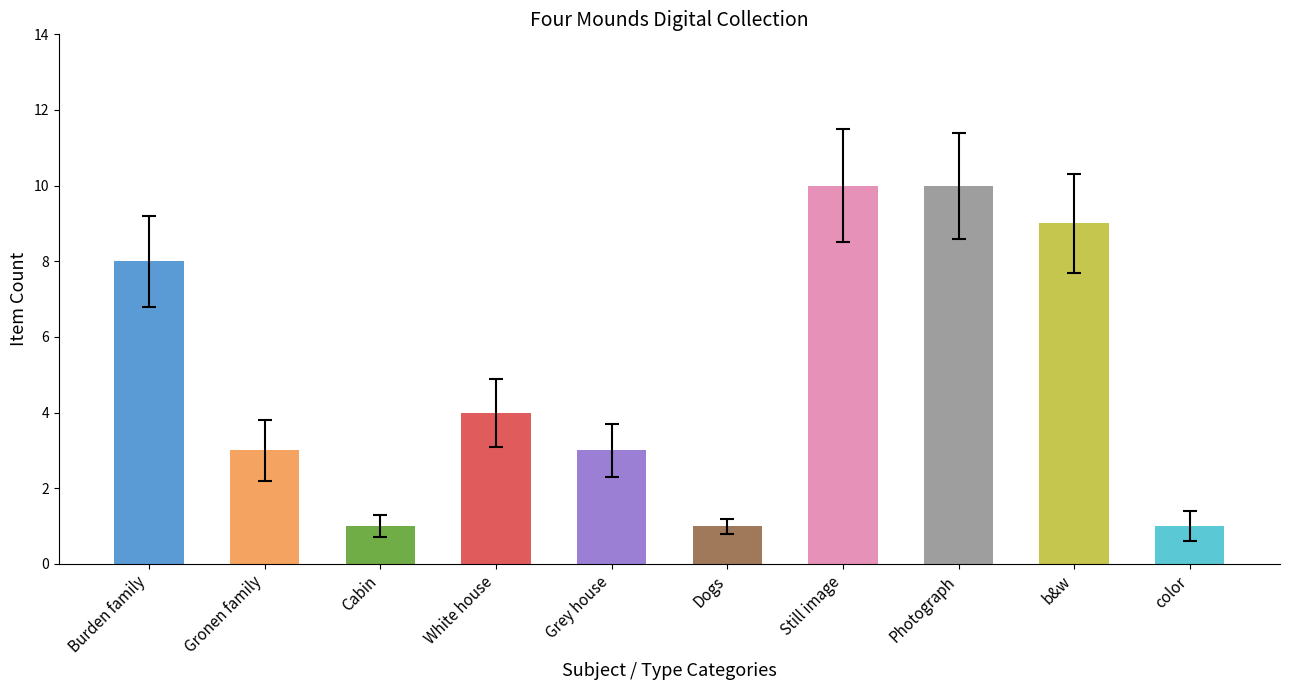

Reading right to left, list all the values displayed in this chart.

1	9	10	10	1	3	4	1	3	8